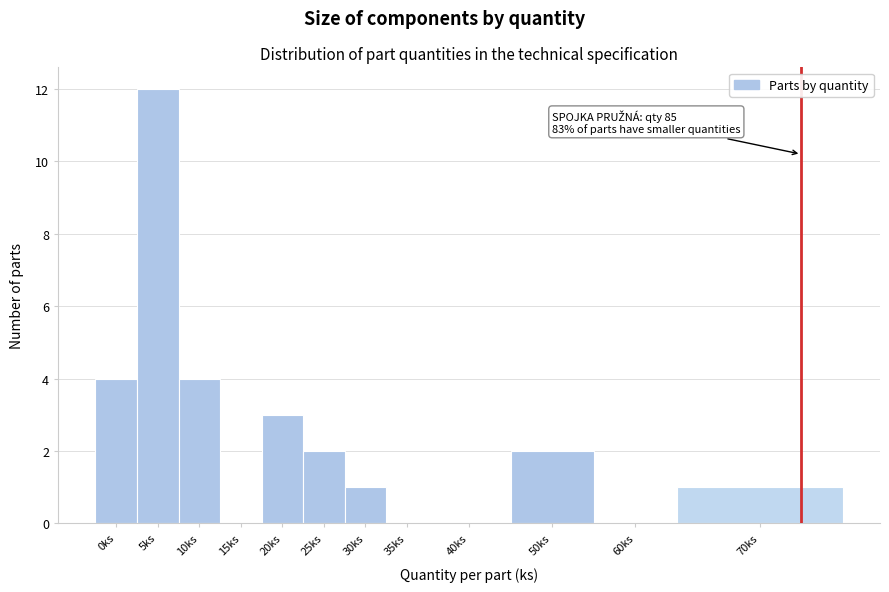

Reading right to left, list all the values displayed in this chart.

70ks=1	60ks=0	50ks=2	40ks=0	35ks=0	30ks=1	25ks=2	20ks=3	15ks=0	10ks=4	5ks=12	0ks=4